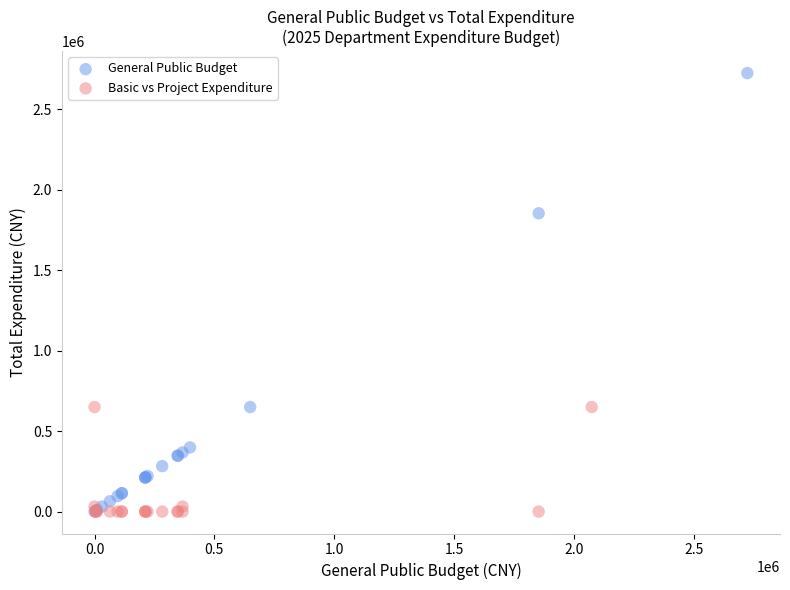

Which series has the largest Y range (max minus min)?

General Public Budget